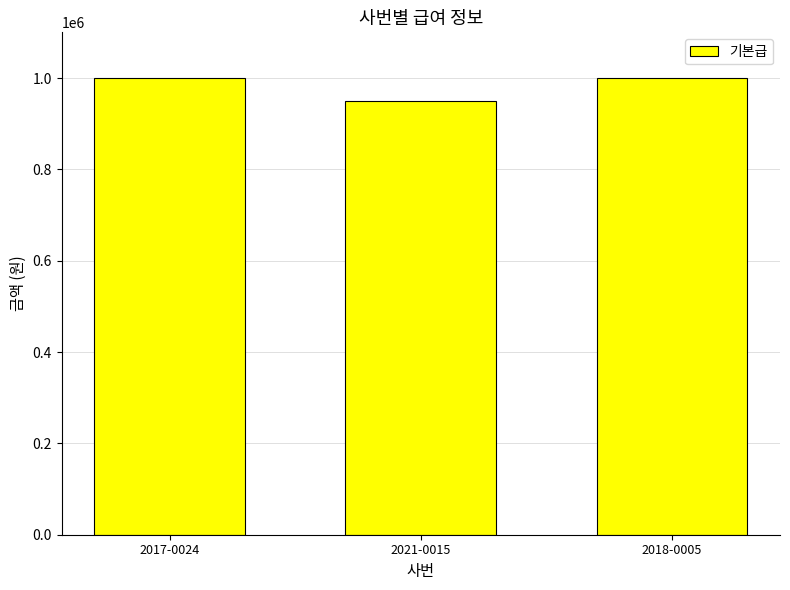

How many bars are there in total?

3